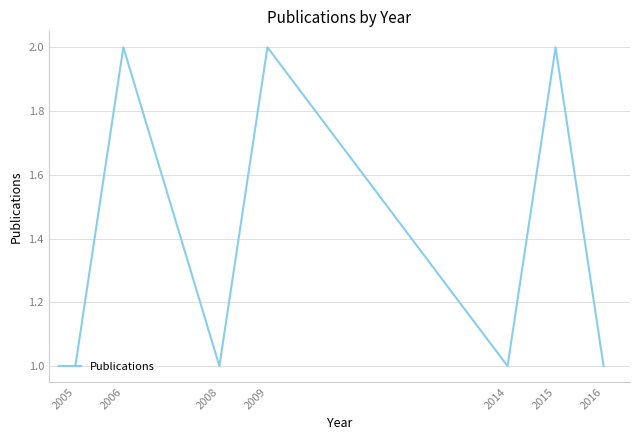

The chart shows a value of 2 at 2014. True or false?

False